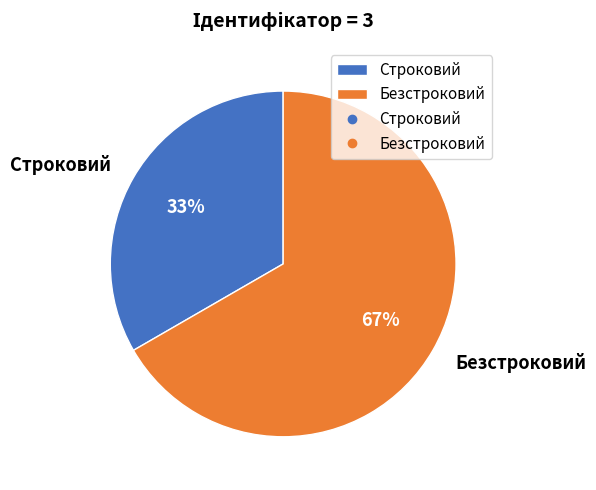

Which slice is the smallest?

Строковий